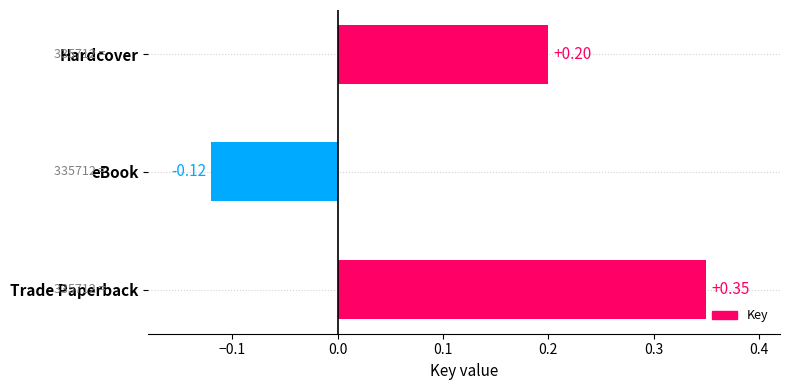

At which category does the chart reach its peak across all series?

Trade Paperback